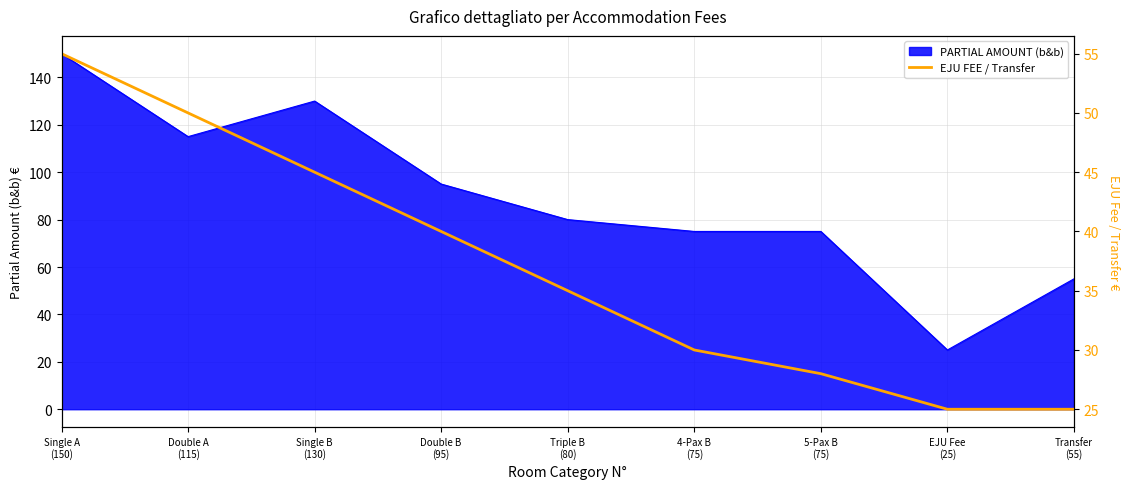

Reading left to right, extract all data points from this chart.

Single A
(150)=55	Double A
(115)=50	Single B
(130)=45	Double B
(95)=40	Triple B
(80)=35	4-Pax B
(75)=30	5-Pax B
(75)=28	EJU Fee
(25)=25	Transfer
(55)=25